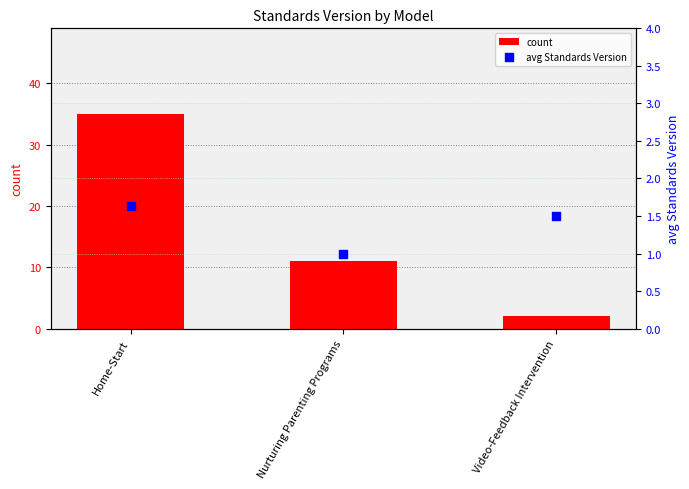

Which series reaches the minimum Y coordinate?

avg Standards Version